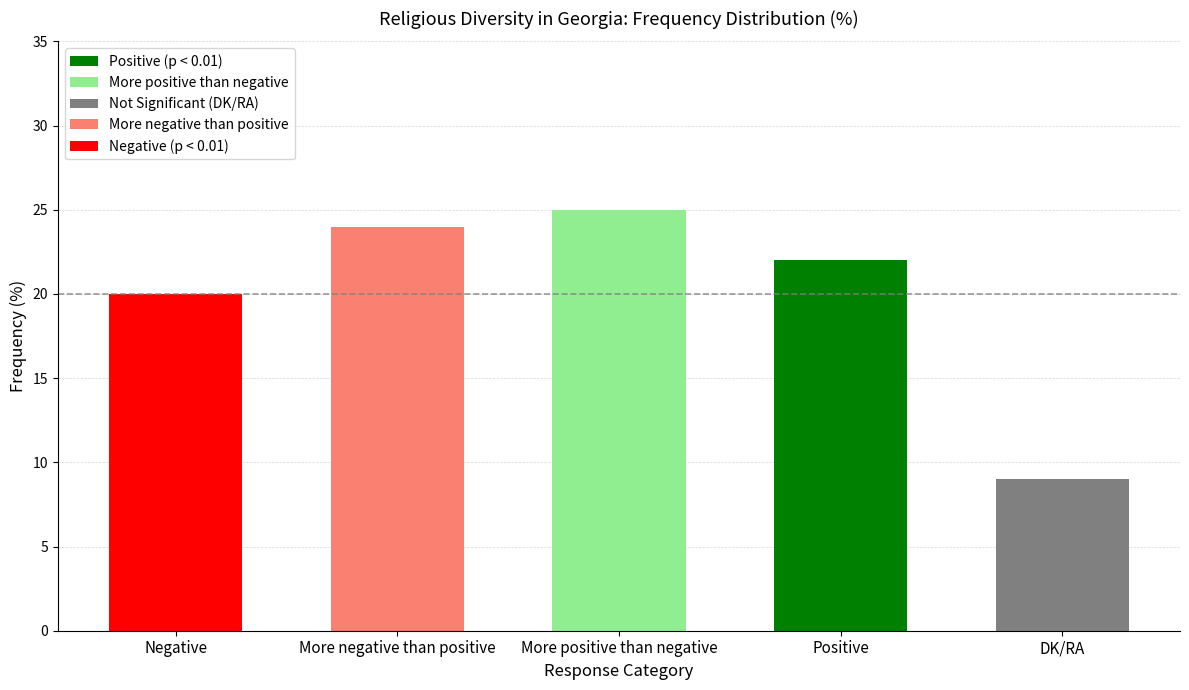

What is the sum of all values?

100